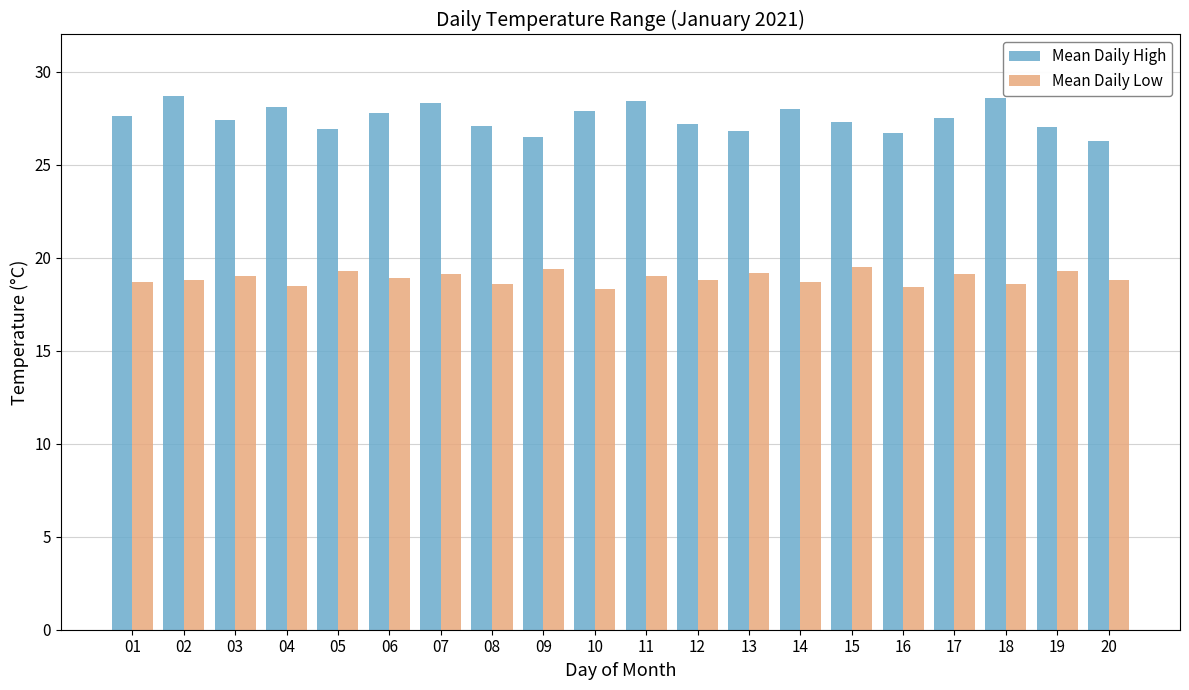

What are all the series names shown in the legend?

Mean Daily High, Mean Daily Low